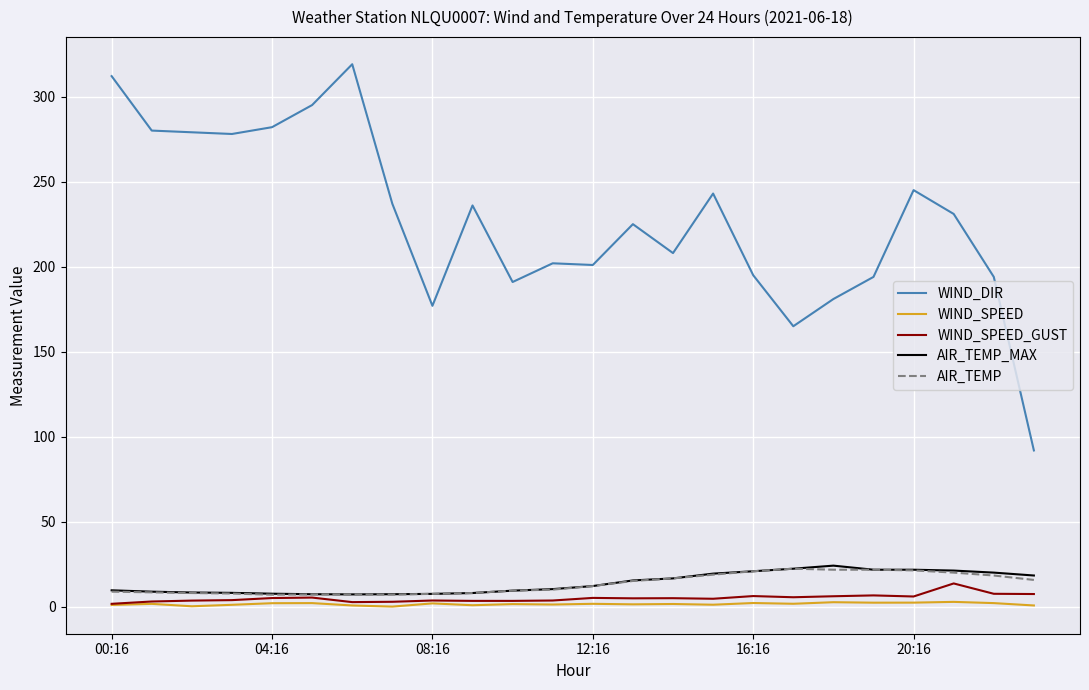

True or false: WIND_DIR and WIND_SPEED cross at least once.

False